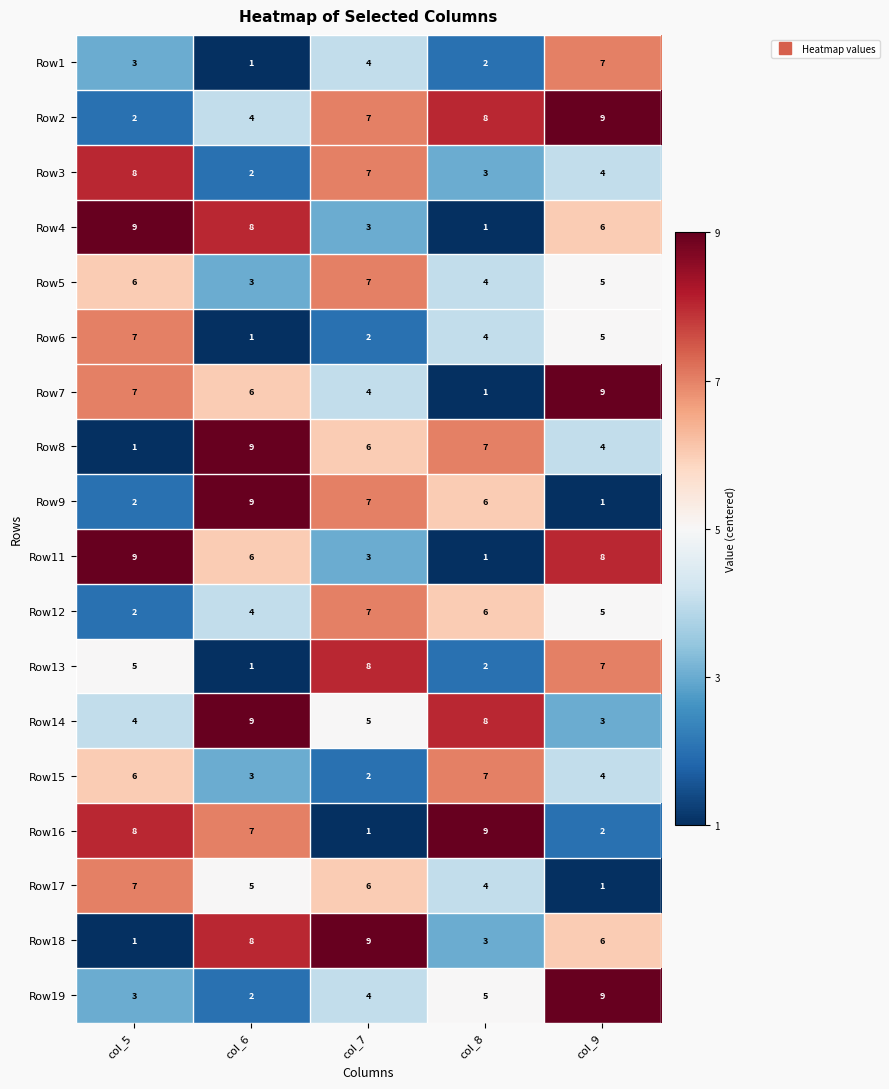

How many categories are shown in the chart?

5